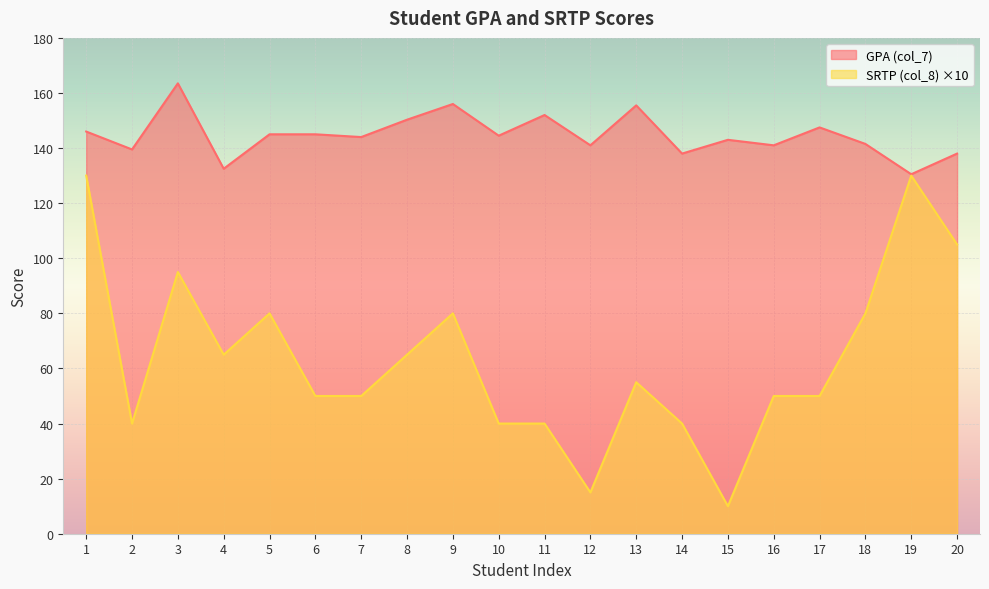

List the series in order of their overall mean, highest first.

GPA (col_7), SRTP (col_8) ×10